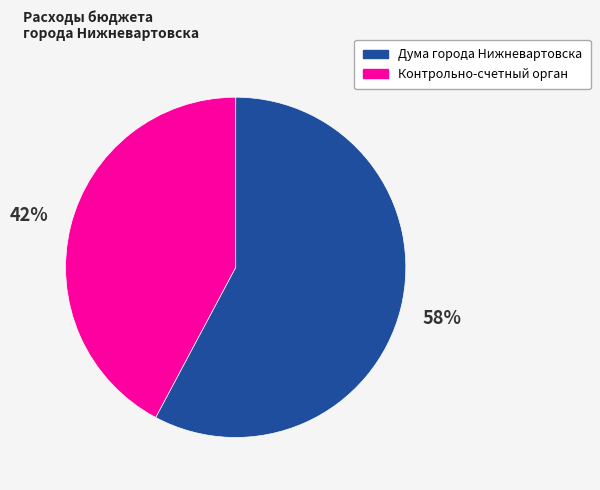

How many segments does this pie chart have?

2